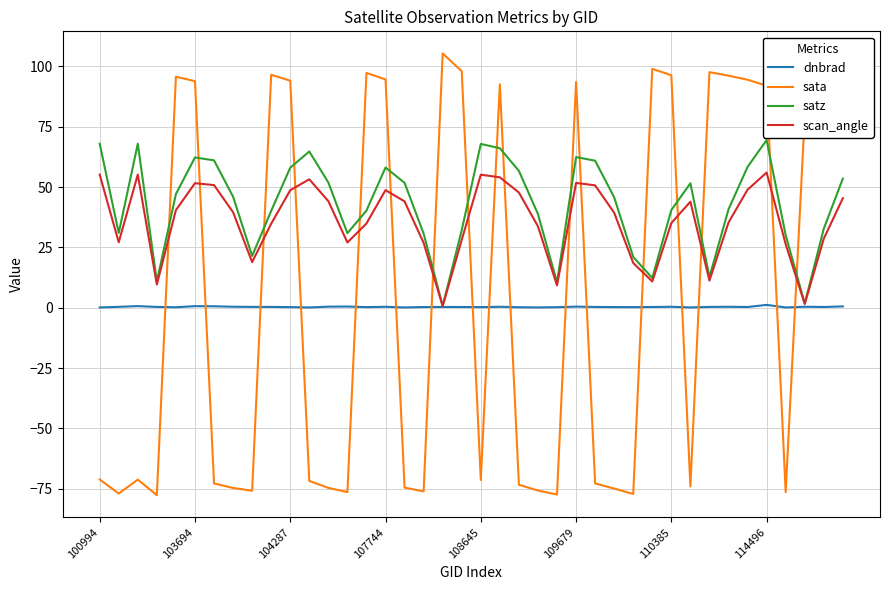

What is the minimum value shown in the chart?

-77.7